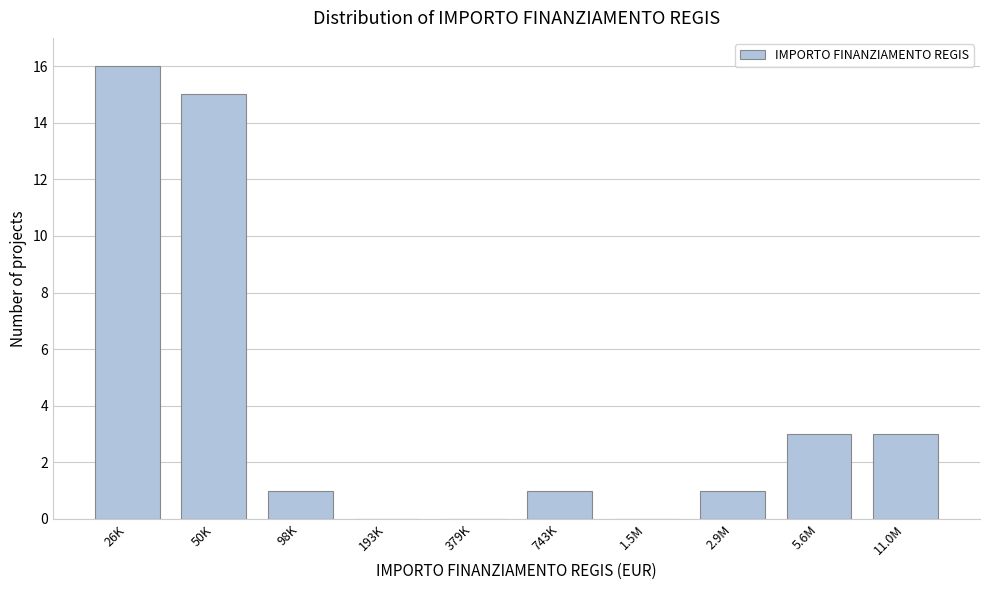

Reading left to right, extract all data points from this chart.

26K=16	50K=15	98K=1	193K=0	379K=0	743K=1	1.5M=0	2.9M=1	5.6M=3	11.0M=3